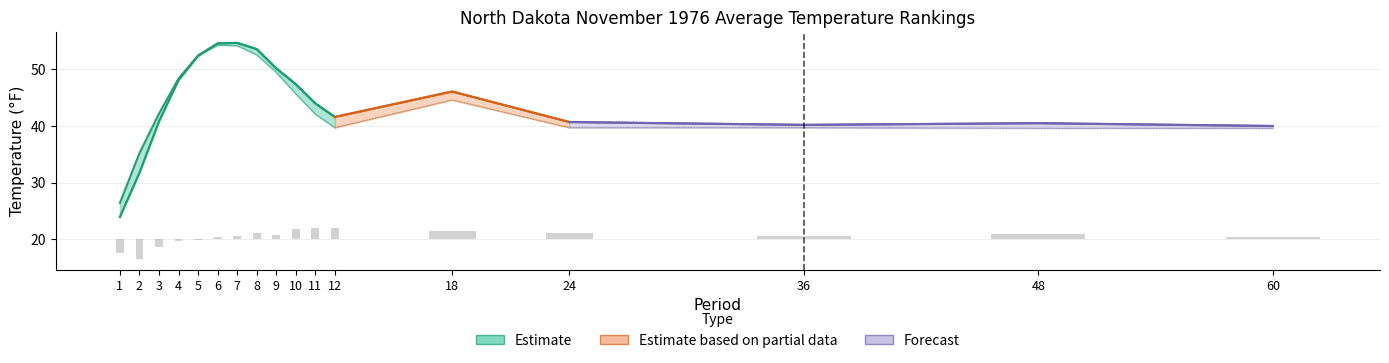

What is the maximum value shown in the chart?

54.7